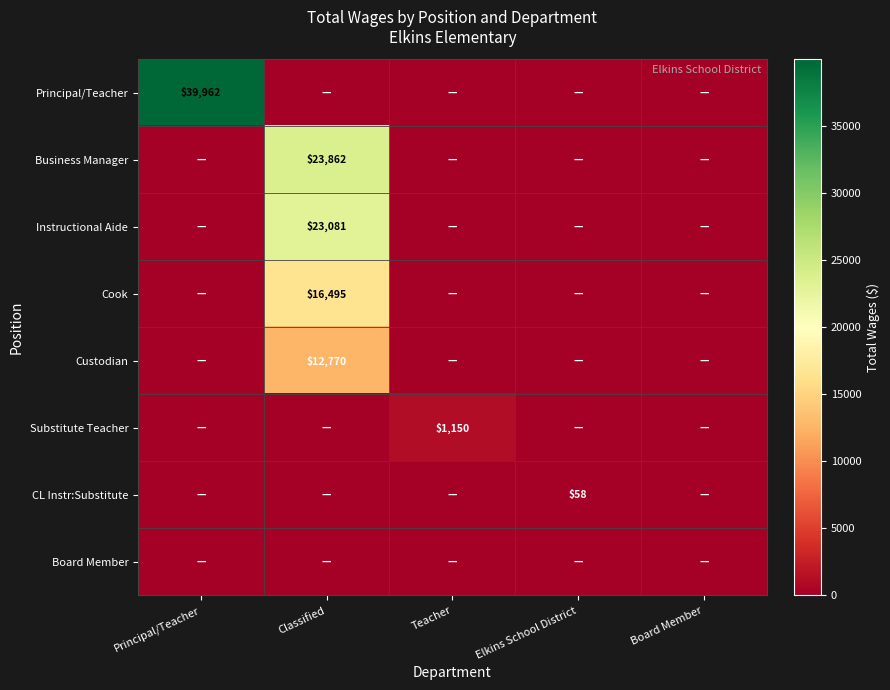

True or false: Cook has a value of 5332 at Classified.

False